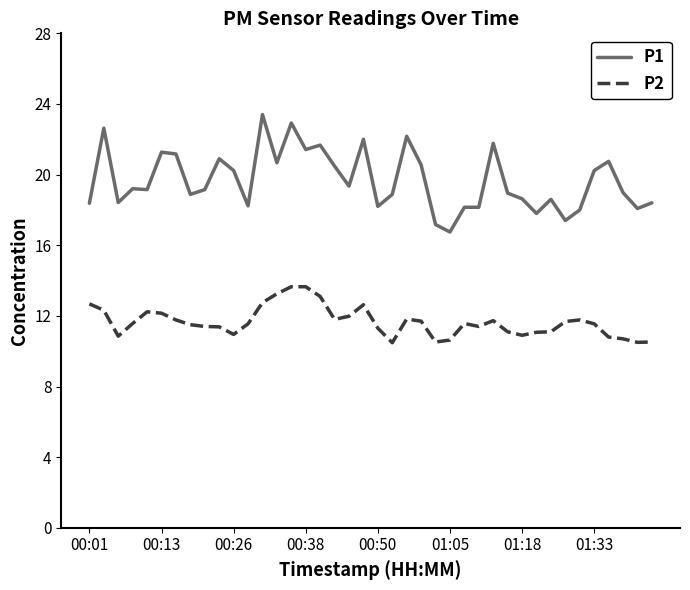

What is the average value of the P1 series?

19.7